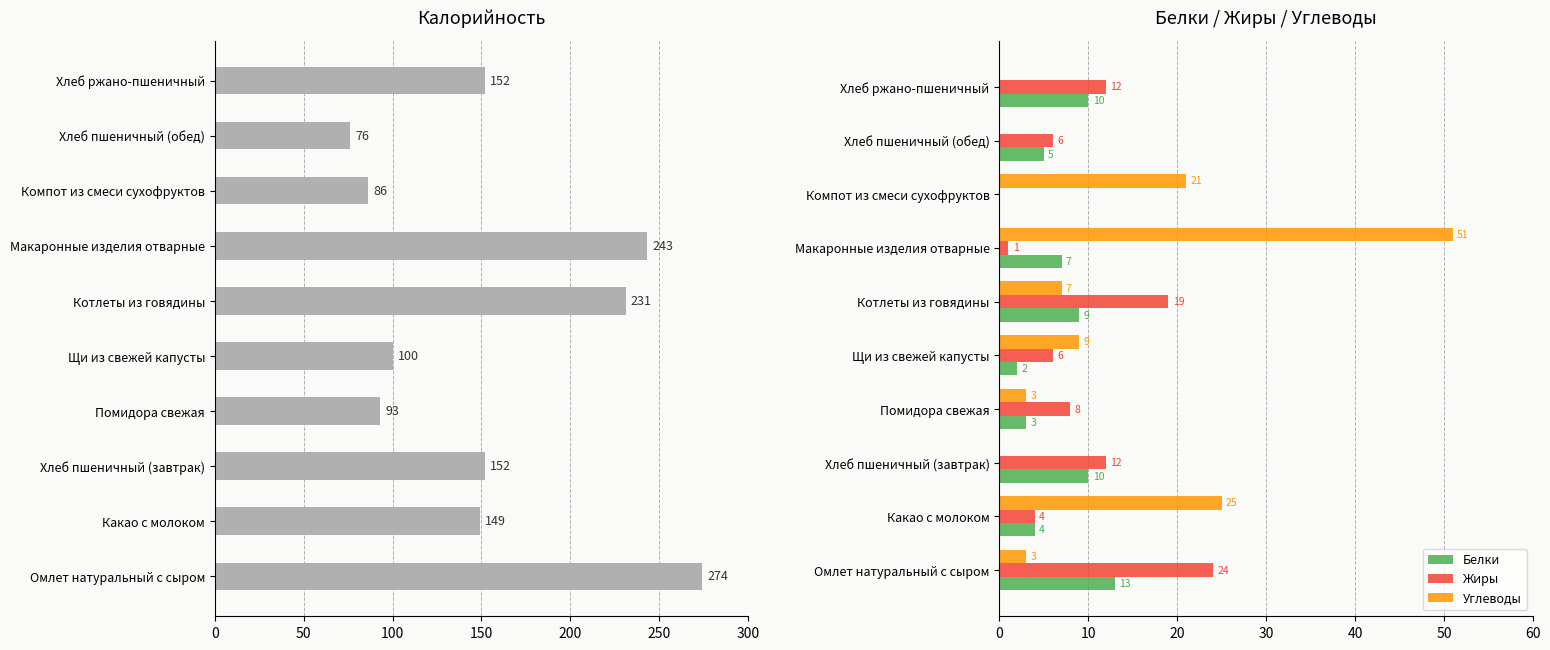

How many values in the Углеводы series are below 7?

5